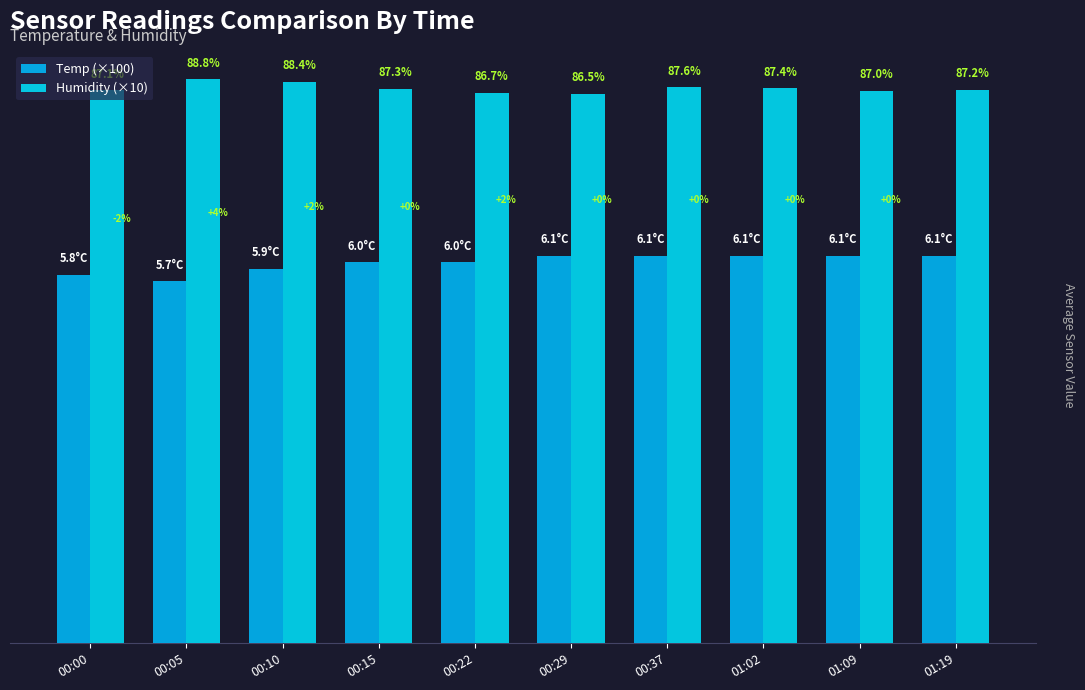

What position from the left is 00:00?

1